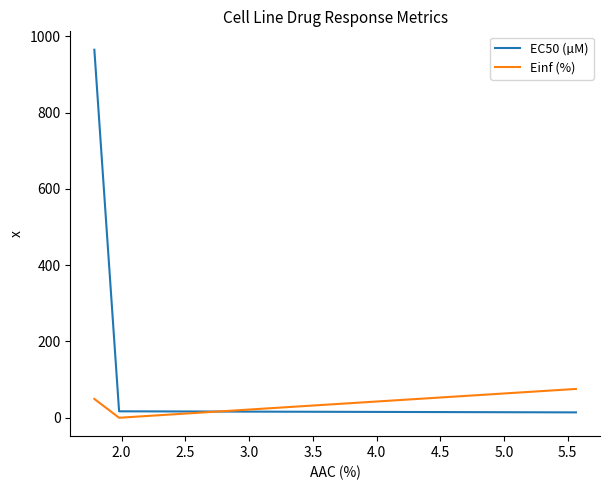

Rank the series by their maximum value, from highest to lowest.

EC50 (µM), Einf (%)